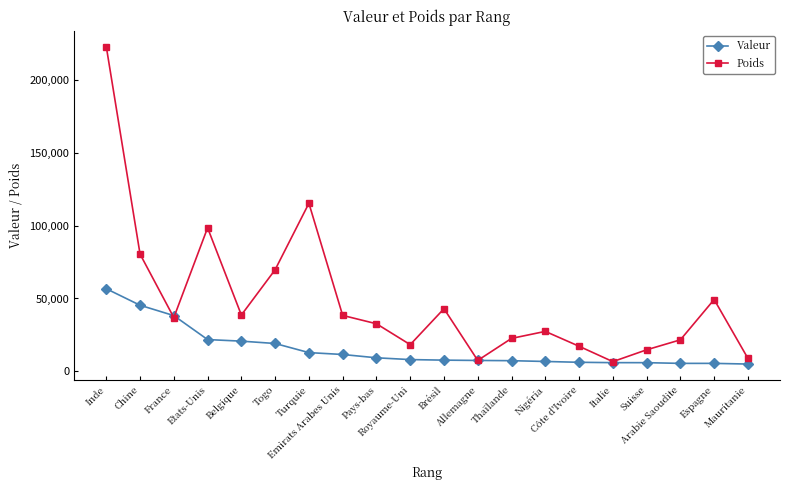

Which series has the largest range (max minus min)?

Poids